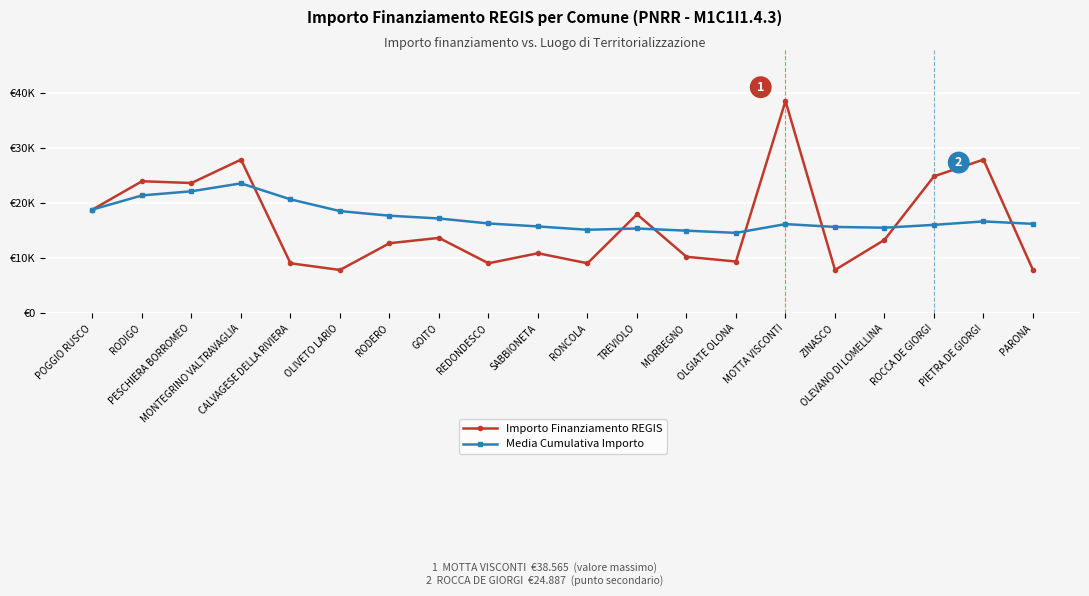

What is the sum of all Importo Finanziamento REGIS values?

325254.0